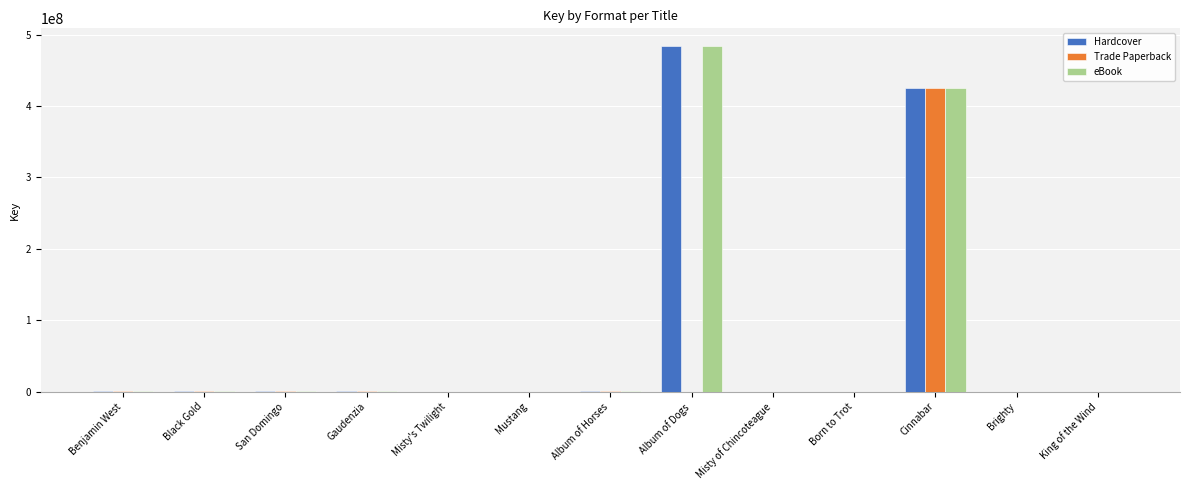

The eBook series shows 484628587 at Album of Dogs. True or false?

True